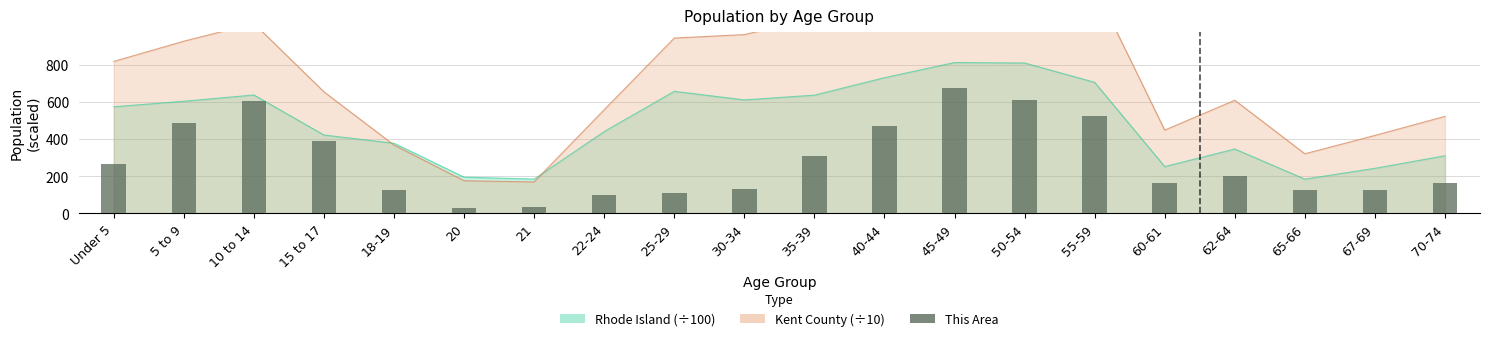

Is it true that the value at 10 to 14 is 824?

False